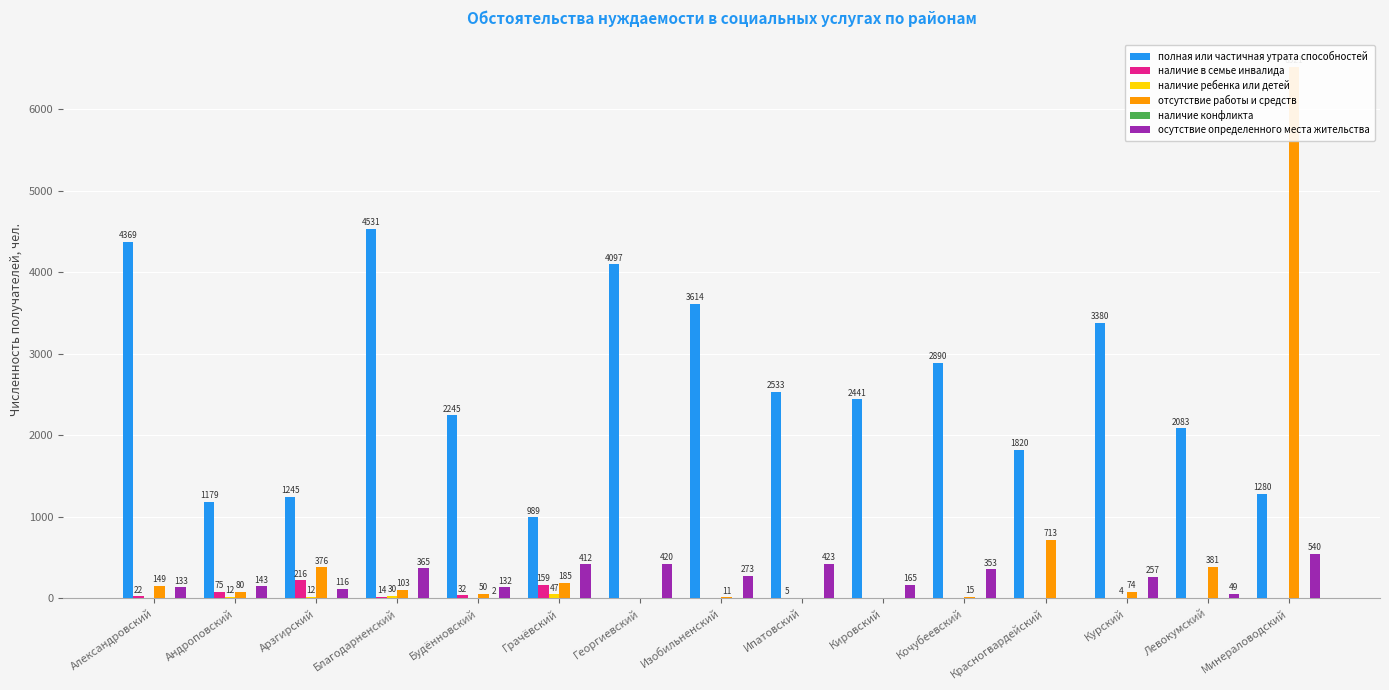

Which has a higher value, Левокумский or Ипатовский?

Ипатовский